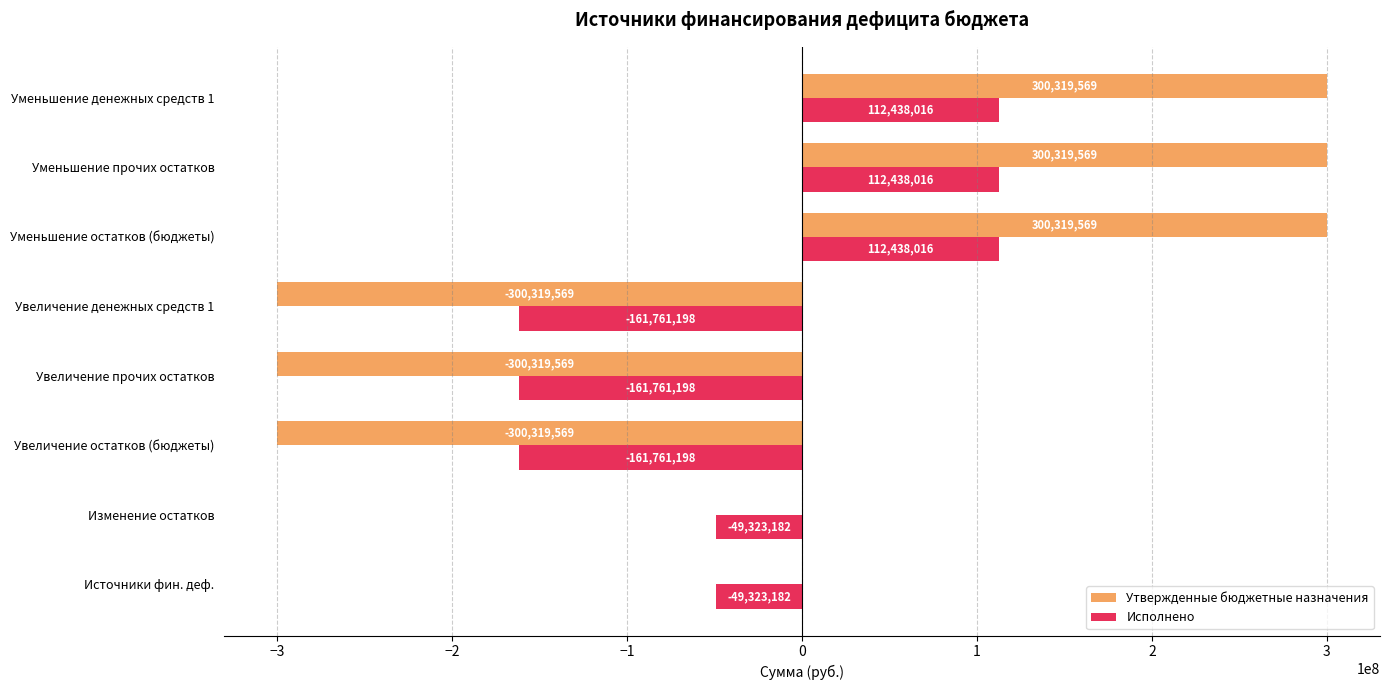

Is the value of Исполнено at Увеличение денежных средств 1 greater than the value of Утвержденные бюджетные назначения at Увеличение денежных средств 1?

Yes